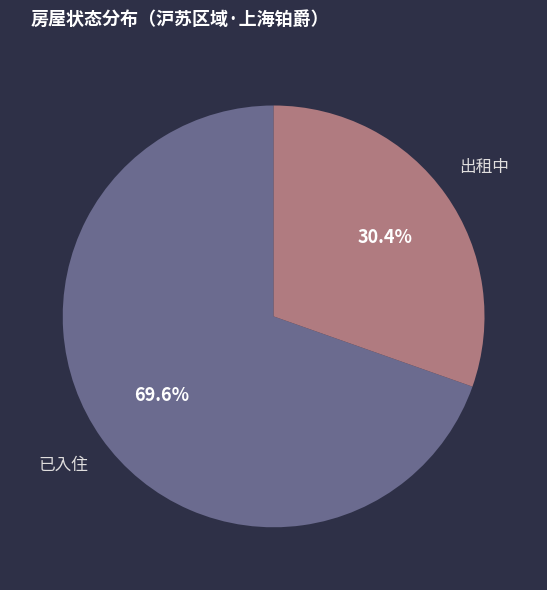

Is there a majority slice in this chart?

Yes